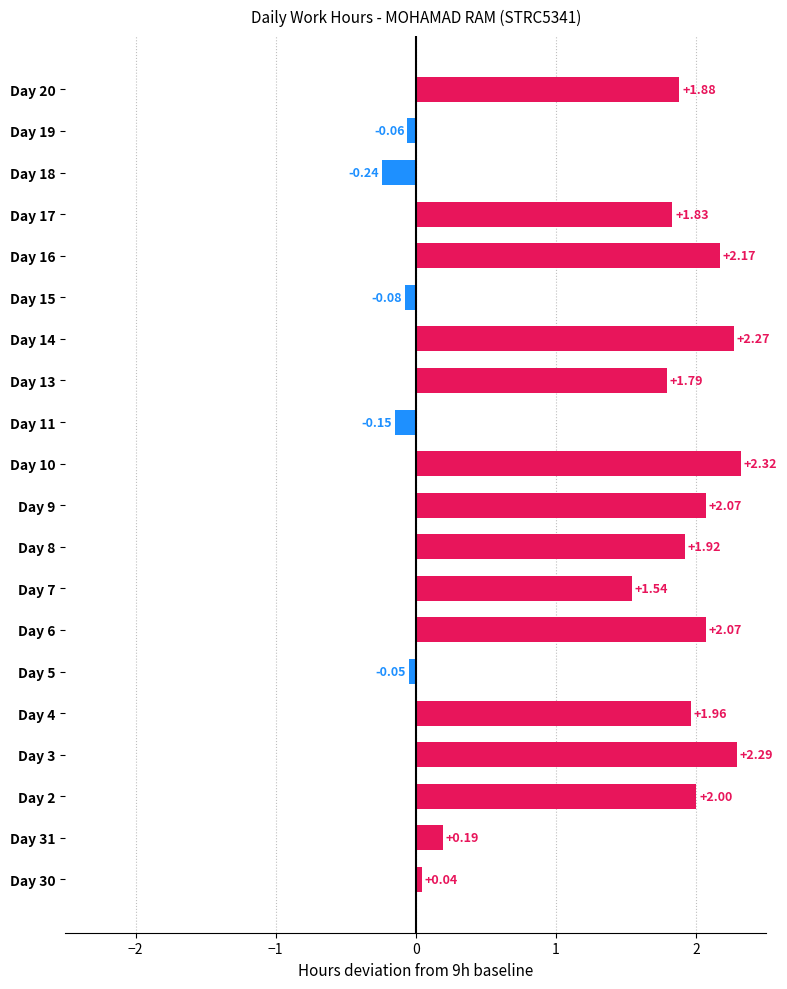

What is the sum of the values at Day 7 and Day 6?

3.6